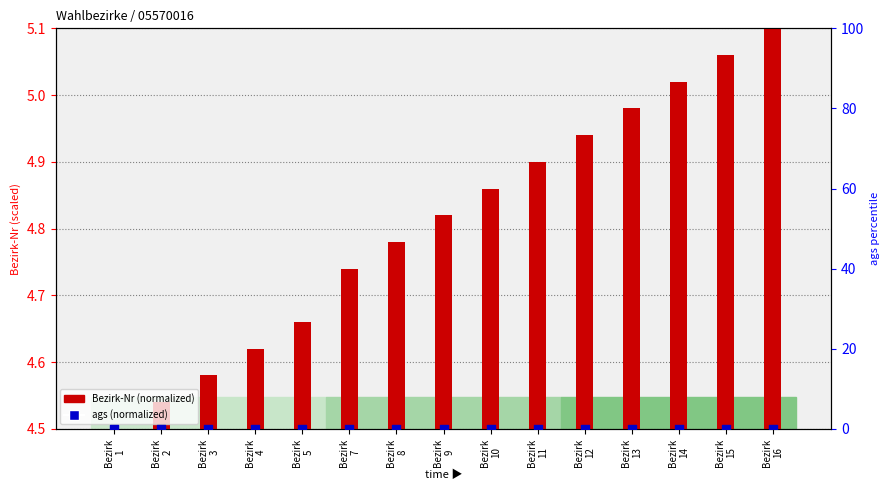

What are all the series names shown in the legend?

Bezirk-Nr (normalized), ags (normalized)